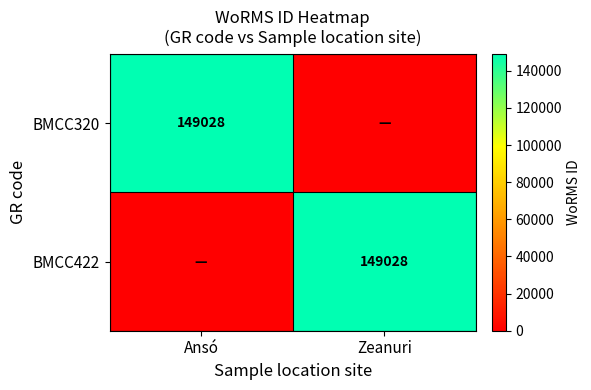

The value of BMCC320 at Ansó is 201809. True or false?

False